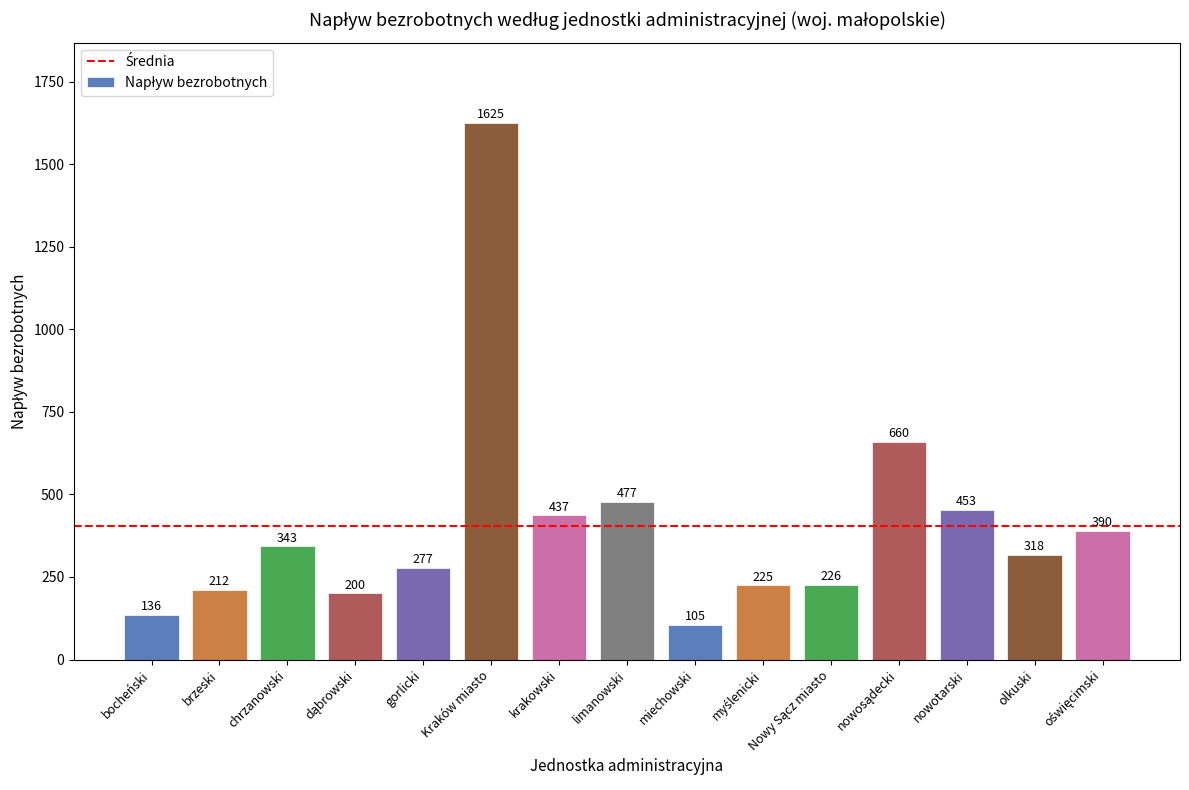

What is the sum of the values at miechowski and brzeski?

317